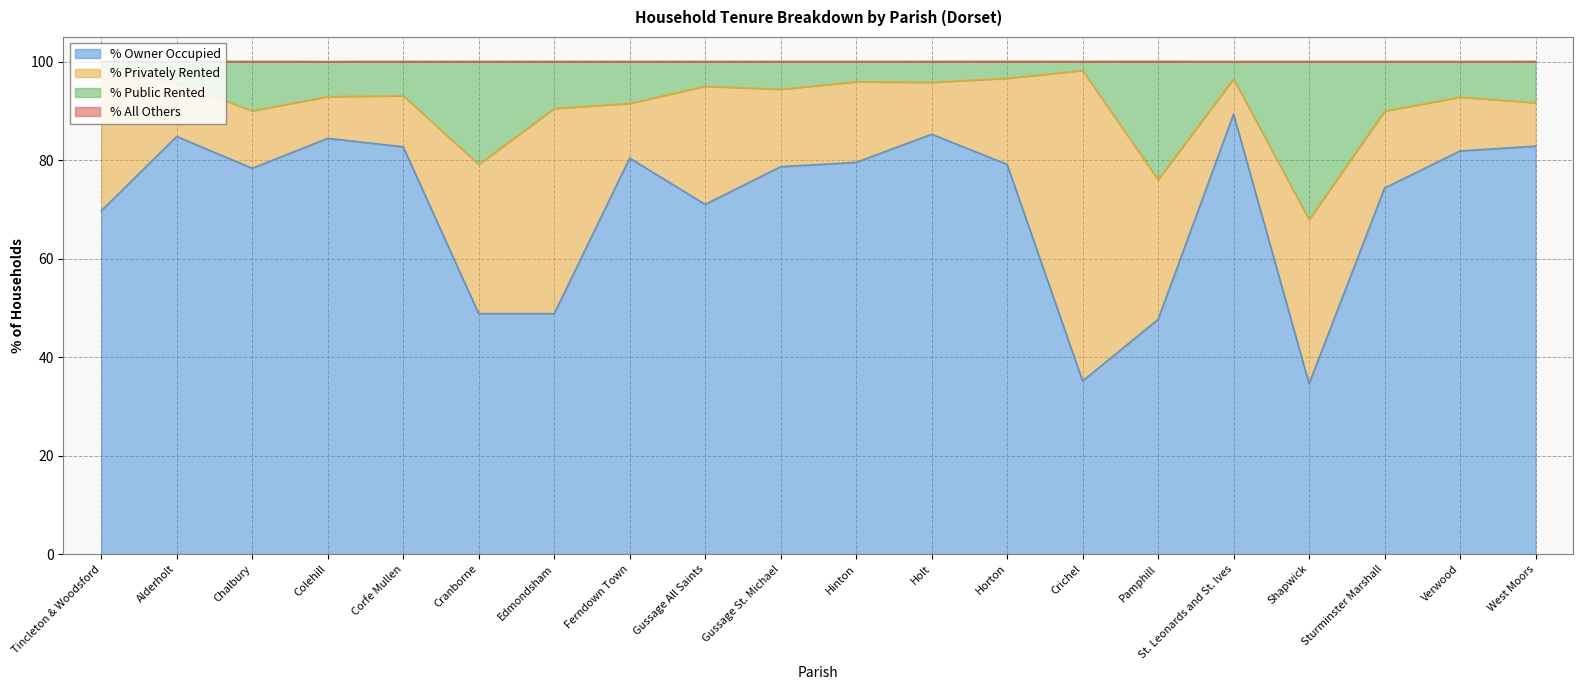

What is the sum of all % Owner Occupied values?

1417.2